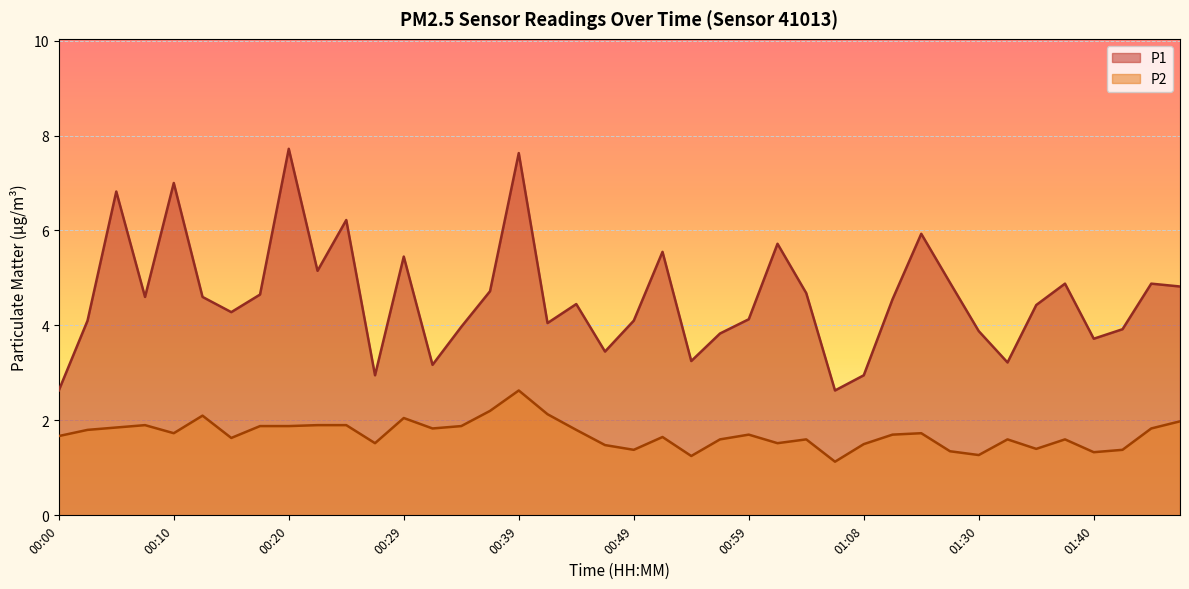

What position from the left is 00:56?

24